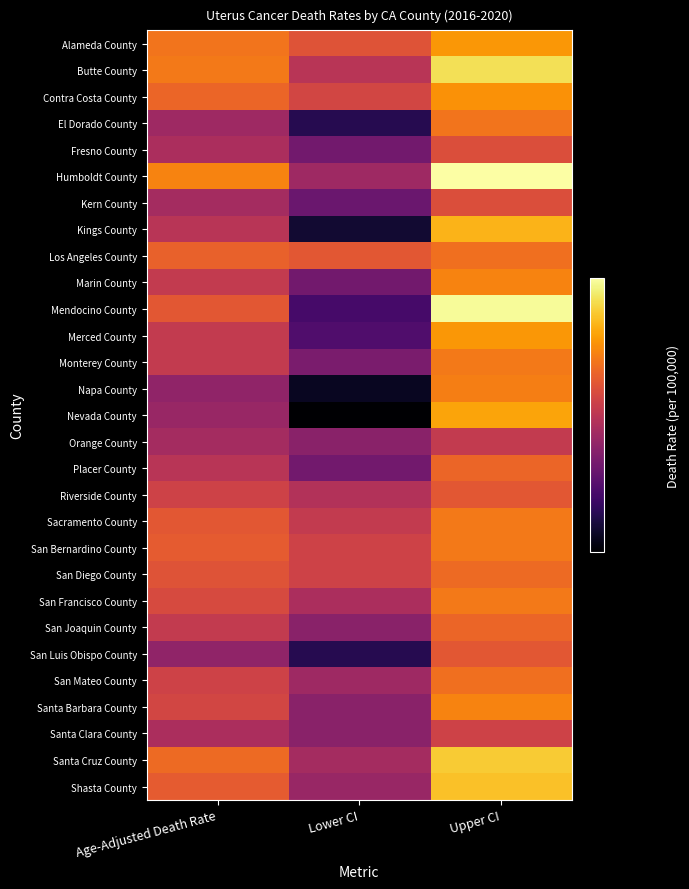

At how many categories does at least one series exceed 6?

2